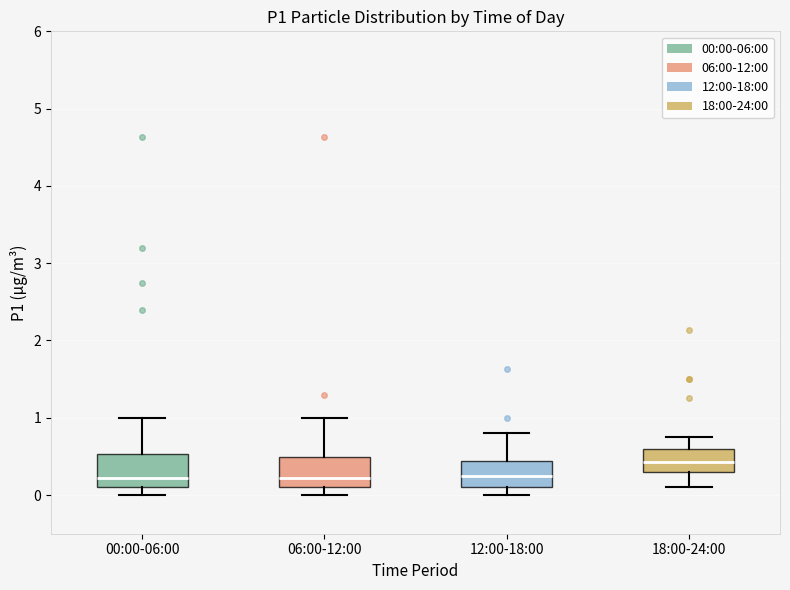

Where does the lower whisker of the box for 18:00-24:00 end on the y-axis? The values are not printed on the chart, so give them approximately, as read against the axis.

0.1